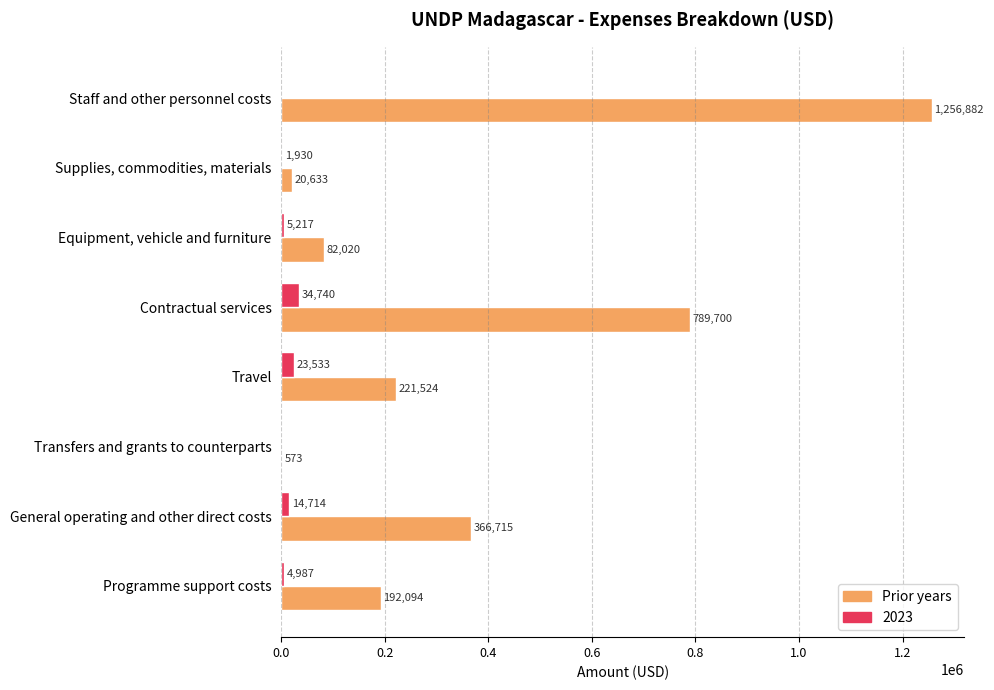

What is the approximate value of Prior years at Contractual services?

789699.5